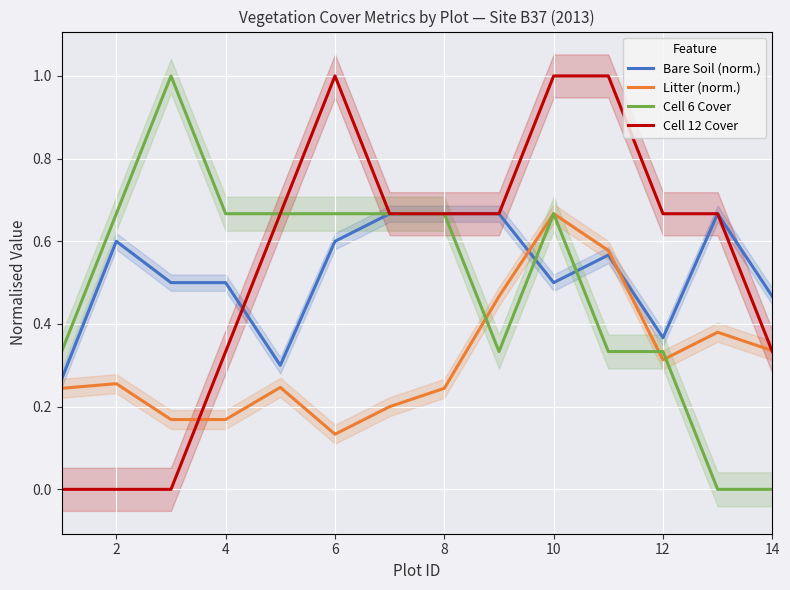

What is the maximum value for Cell 12 Cover?

1.0